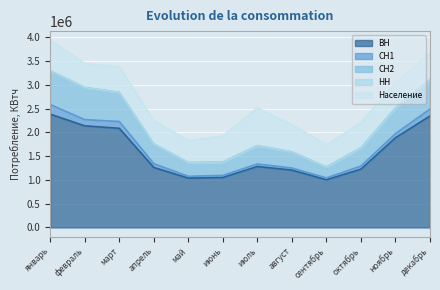

Rank the categories by Население value from highest to lowest.

июль, январь, август, декабрь, июнь, март, октябрь, ноябрь, февраль, апрель, сентябрь, май